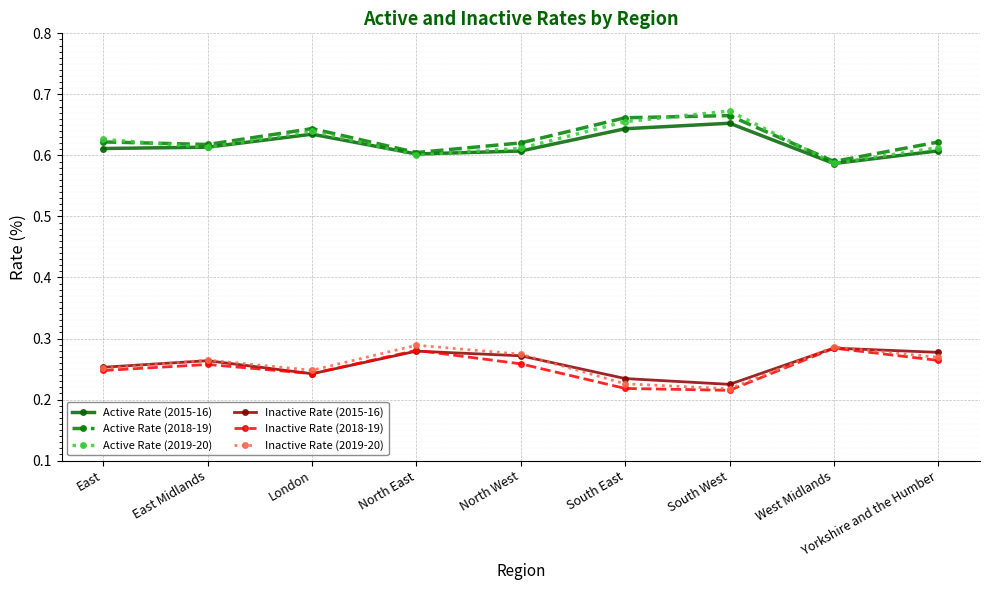

At which label does Active Rate (2015-16) reach its minimum?

West Midlands